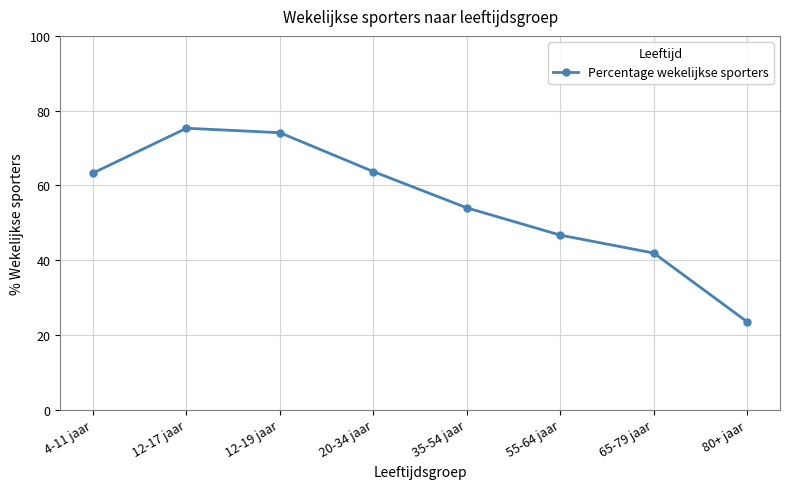

What is the label of the 4th point from the left?

20-34 jaar